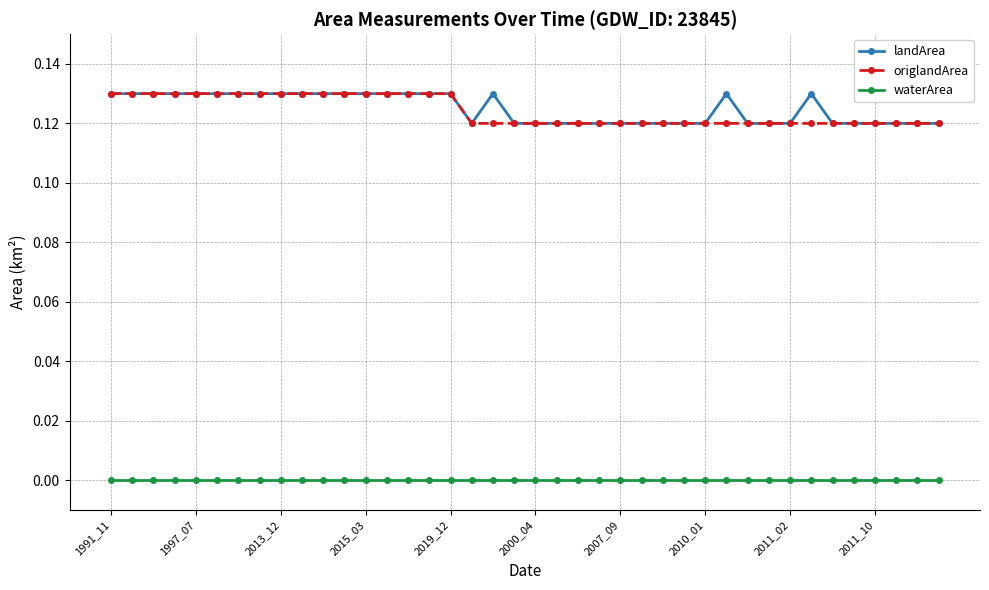

Is this an area chart (filled region under the line)?

No